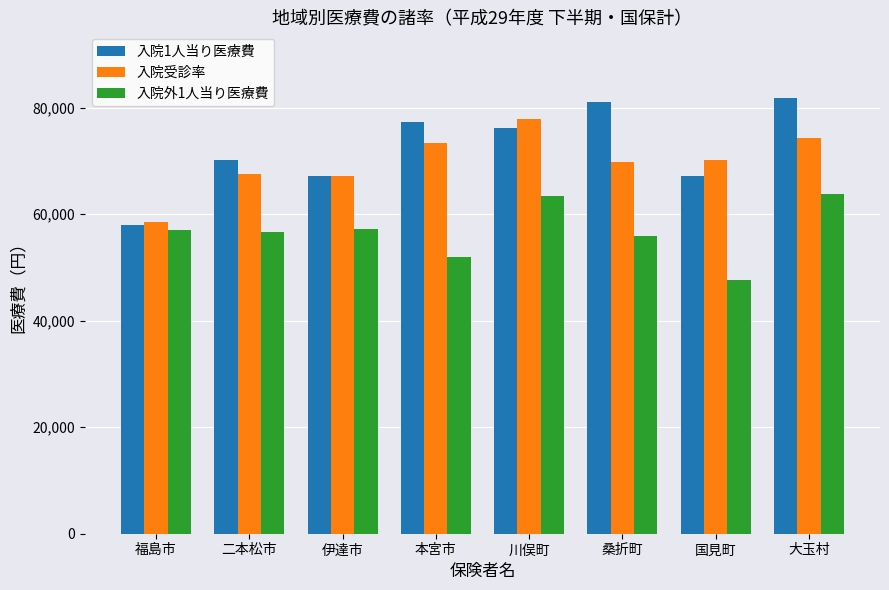

Where does the 入院受診率 series first go above 70200?

本宮市